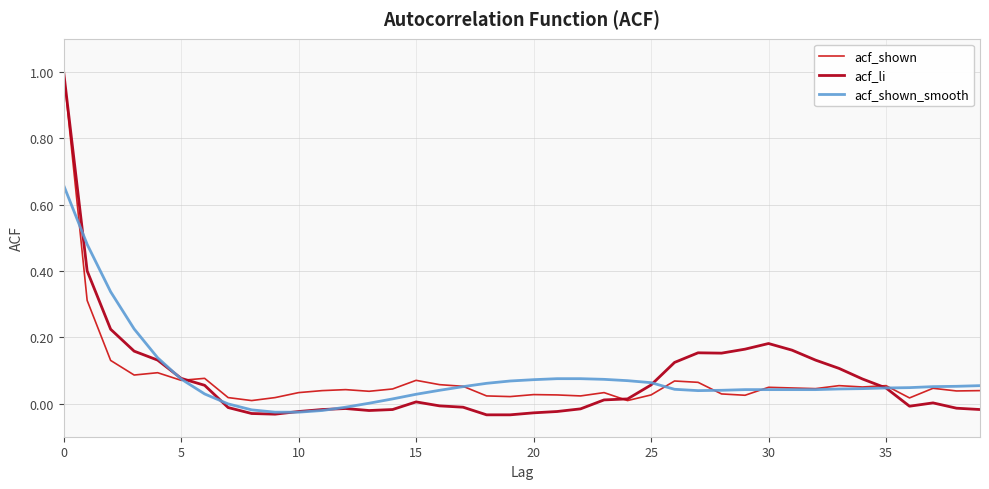

What is the difference between the maximum and second lowest values in the acf_li series?

1.0